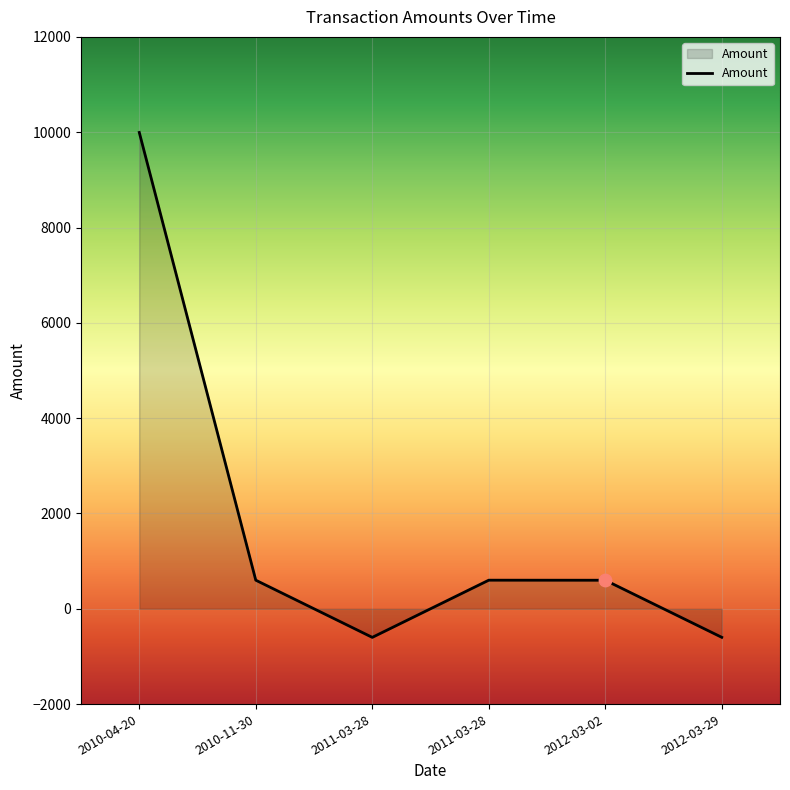

Which has a higher value, 2011-03-28 or 2012-03-02?

2012-03-02